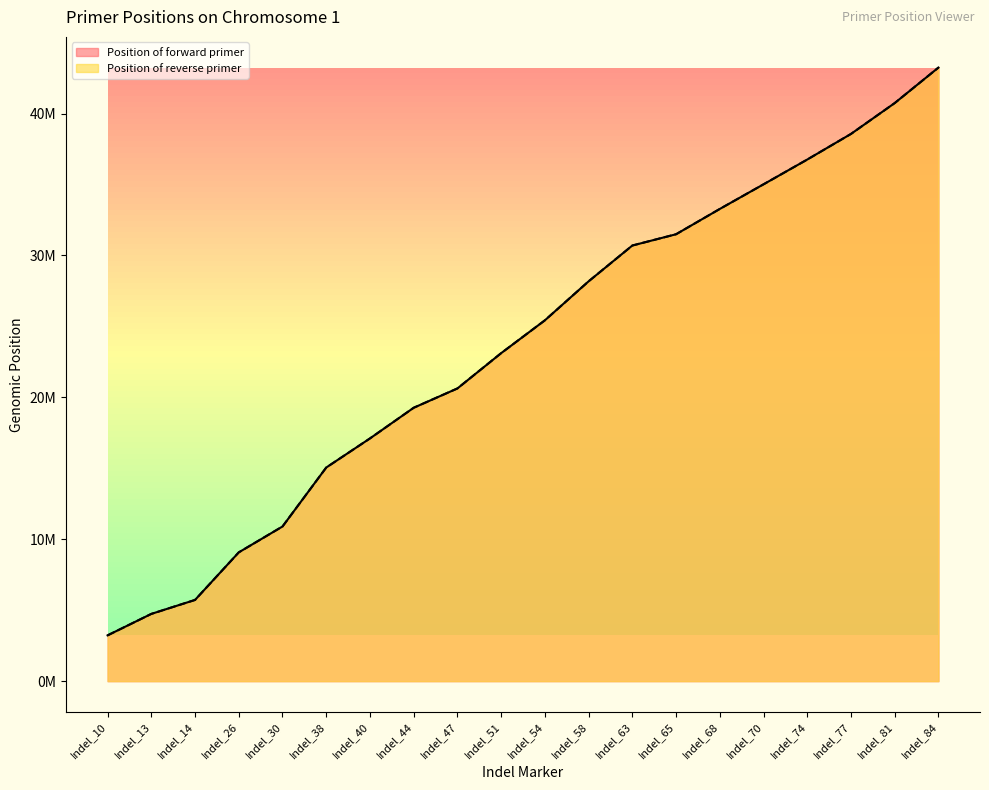

What are all the series names shown in the legend?

Position of forward primer, Position of reverse primer